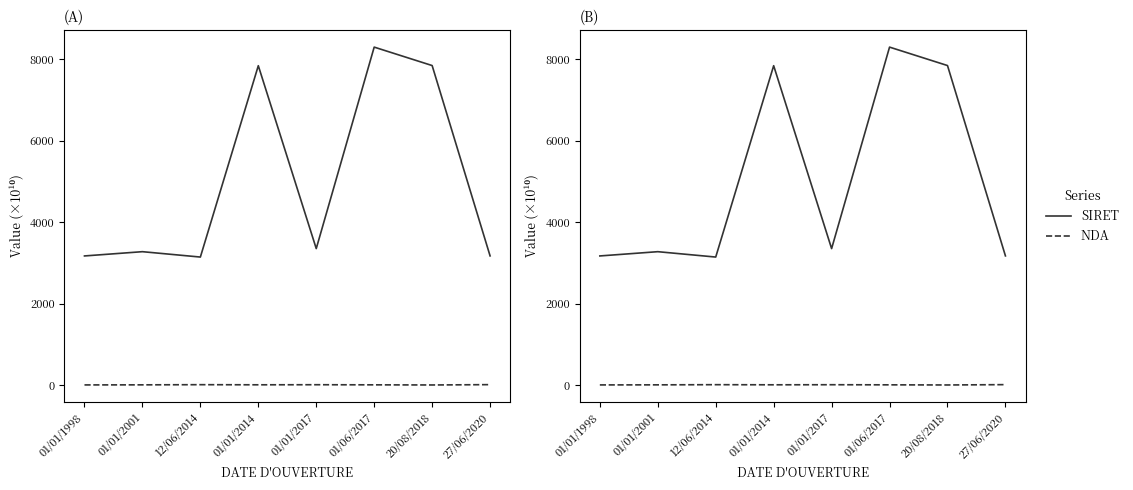

How many interior local peaks does the NDA series have?

2